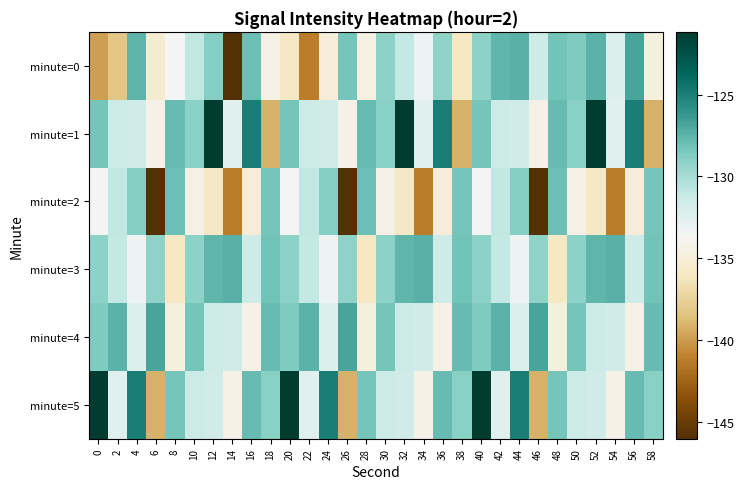

At 2, list the series in order from largest to smallest.

minute=4, minute=2, minute=3, minute=1, minute=5, minute=0